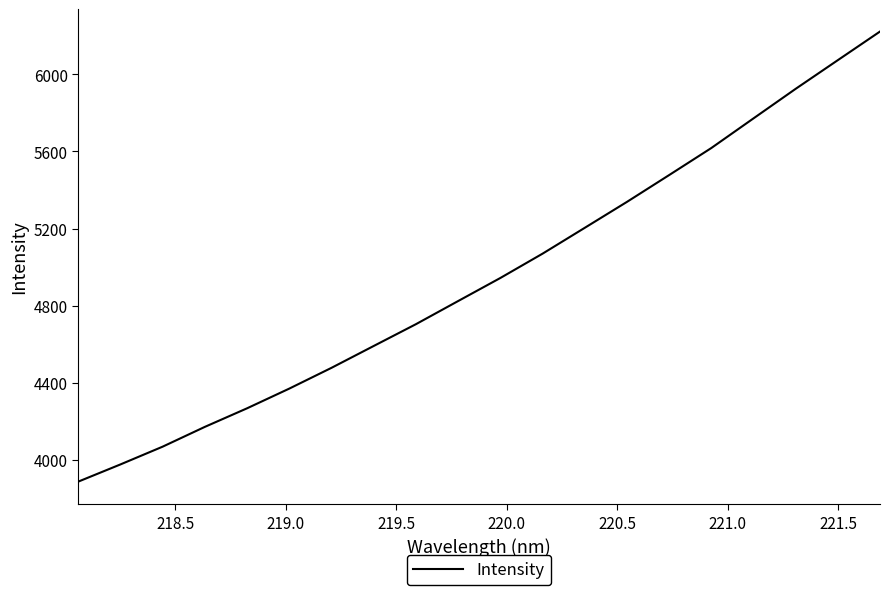

True or false: the data has more than 2 interior local peaks.

False